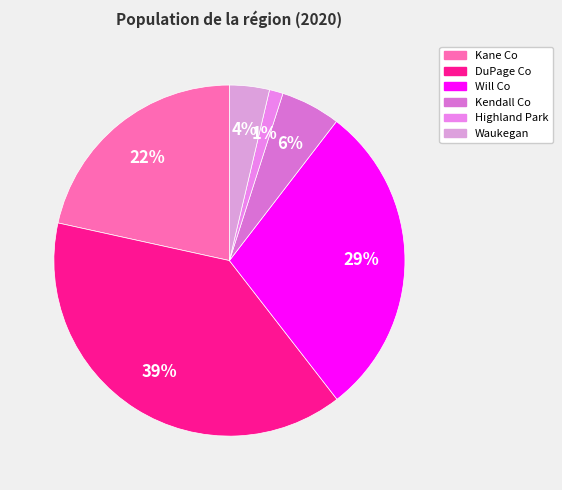

Is there a majority slice in this chart?

No